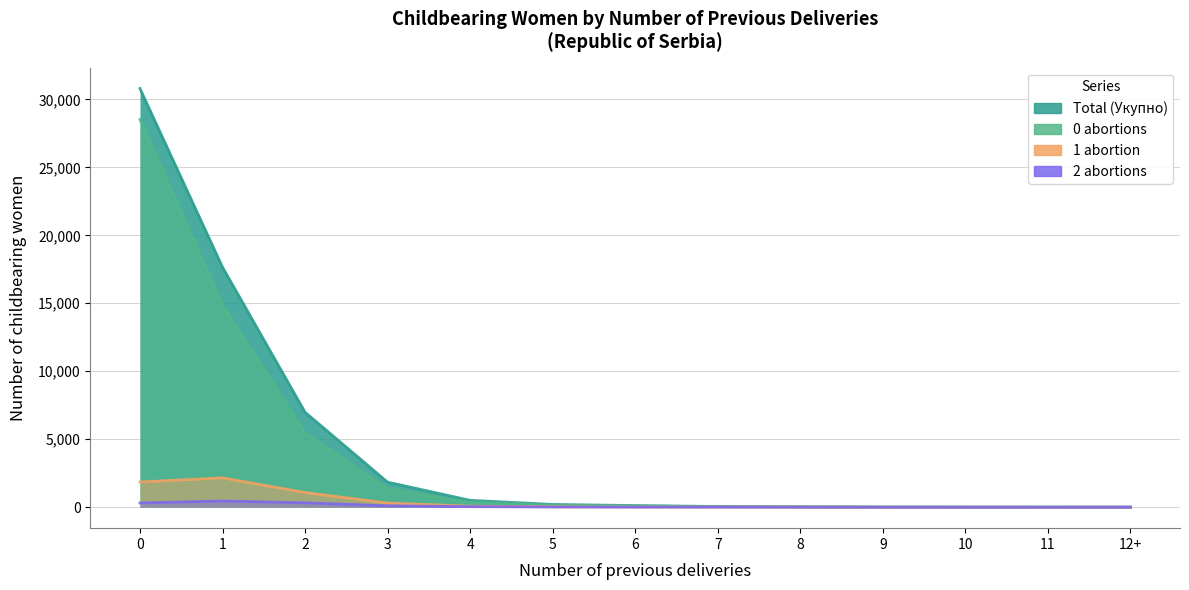

What is the spread (max minus min) of values at 5?

187